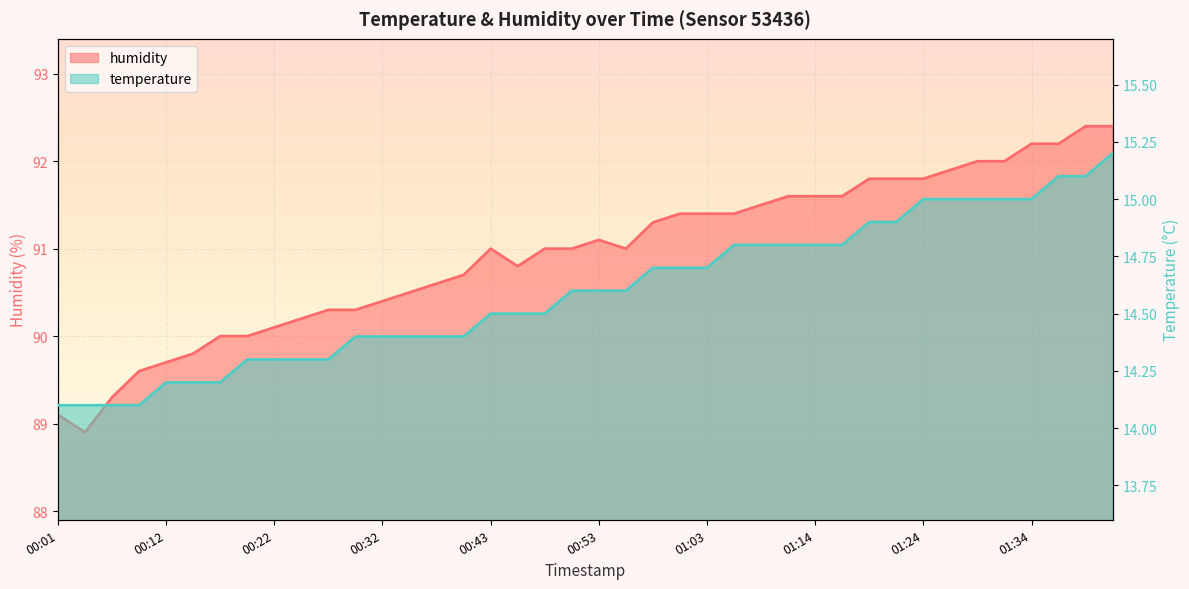

Reading left to right, what are all the values shown in this chart?

temperature: 00:01=14.1	00:04=14.1	00:07=14.1	00:09=14.1	00:12=14.2	00:14=14.2	00:17=14.2	00:19=14.3	00:22=14.3	00:24=14.3	00:27=14.3	00:30=14.4	00:32=14.4	00:35=14.4	00:38=14.4	00:40=14.4	00:43=14.5	00:45=14.5	00:48=14.5	00:51=14.6	00:53=14.6	00:56=14.6	00:58=14.7	01:01=14.7	01:03=14.7	01:06=14.8	01:09=14.8	01:11=14.8	01:14=14.8	01:16=14.8	01:19=14.9	01:21=14.9	01:24=15.0	01:26=15.0	01:29=15.0	01:31=15.0	01:34=15.0	01:36=15.1	01:39=15.1	01:41=15.2
humidity: 00:01=89.1	00:04=88.9	00:07=89.3	00:09=89.6	00:12=89.7	00:14=89.8	00:17=90.0	00:19=90.0	00:22=90.1	00:24=90.2	00:27=90.3	00:30=90.3	00:32=90.4	00:35=90.5	00:38=90.6	00:40=90.7	00:43=91.0	00:45=90.8	00:48=91.0	00:51=91.0	00:53=91.1	00:56=91.0	00:58=91.3	01:01=91.4	01:03=91.4	01:06=91.4	01:09=91.5	01:11=91.6	01:14=91.6	01:16=91.6	01:19=91.8	01:21=91.8	01:24=91.8	01:26=91.9	01:29=92.0	01:31=92.0	01:34=92.2	01:36=92.2	01:39=92.4	01:41=92.4